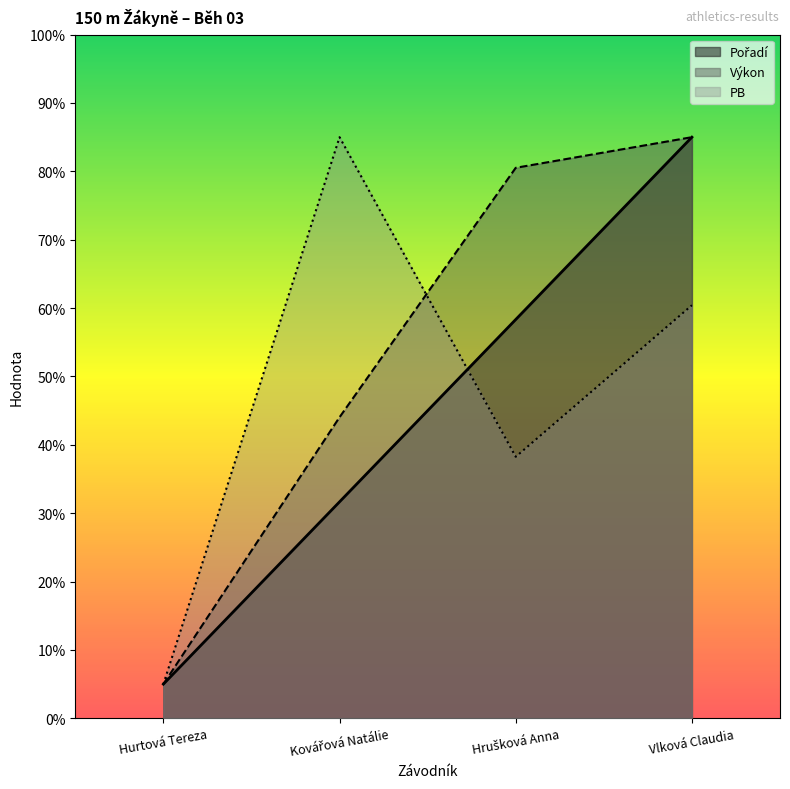

Is it true that Pořadí equals 26.7 at Hrušková Anna?

False